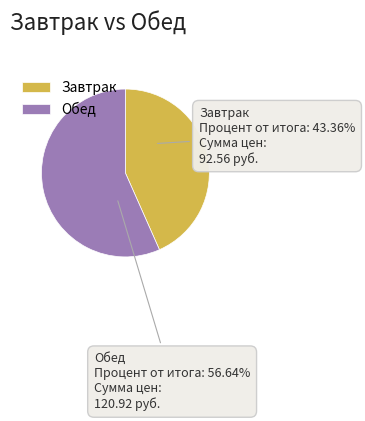

How many segments does this pie chart have?

2